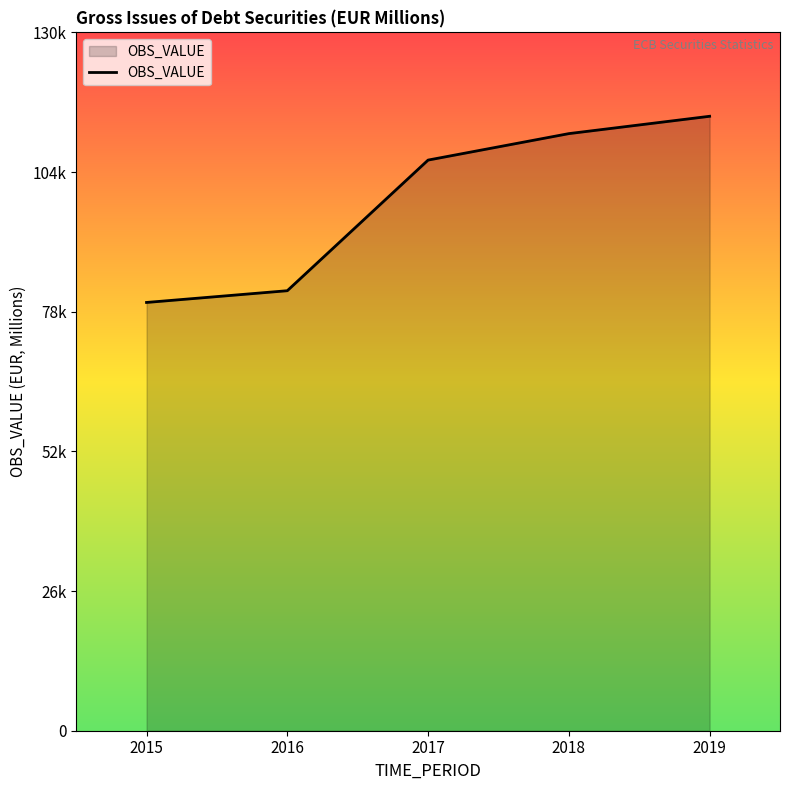

Where is the data nearest to the value 97050?

2017